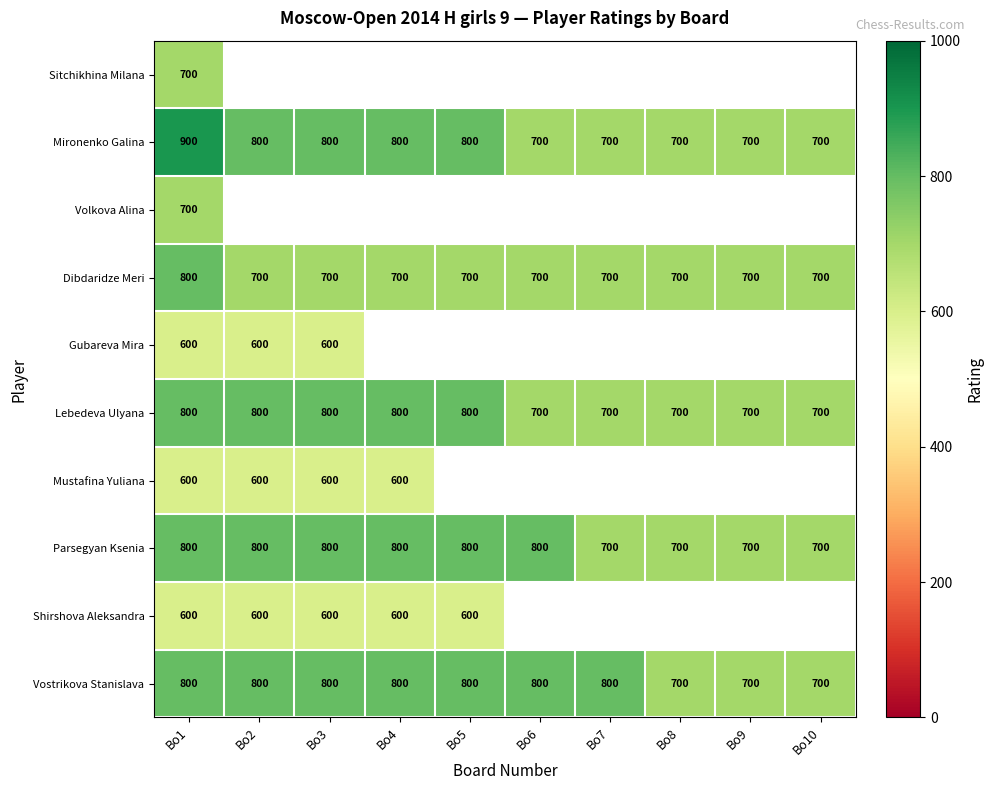

What is the lowest value of the Parsegyan Ksenia series?

700